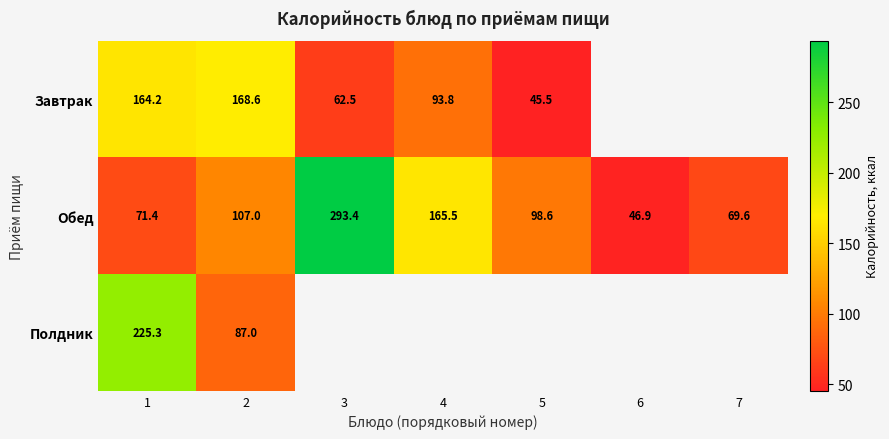

What is the average value of the Обед series?

121.8